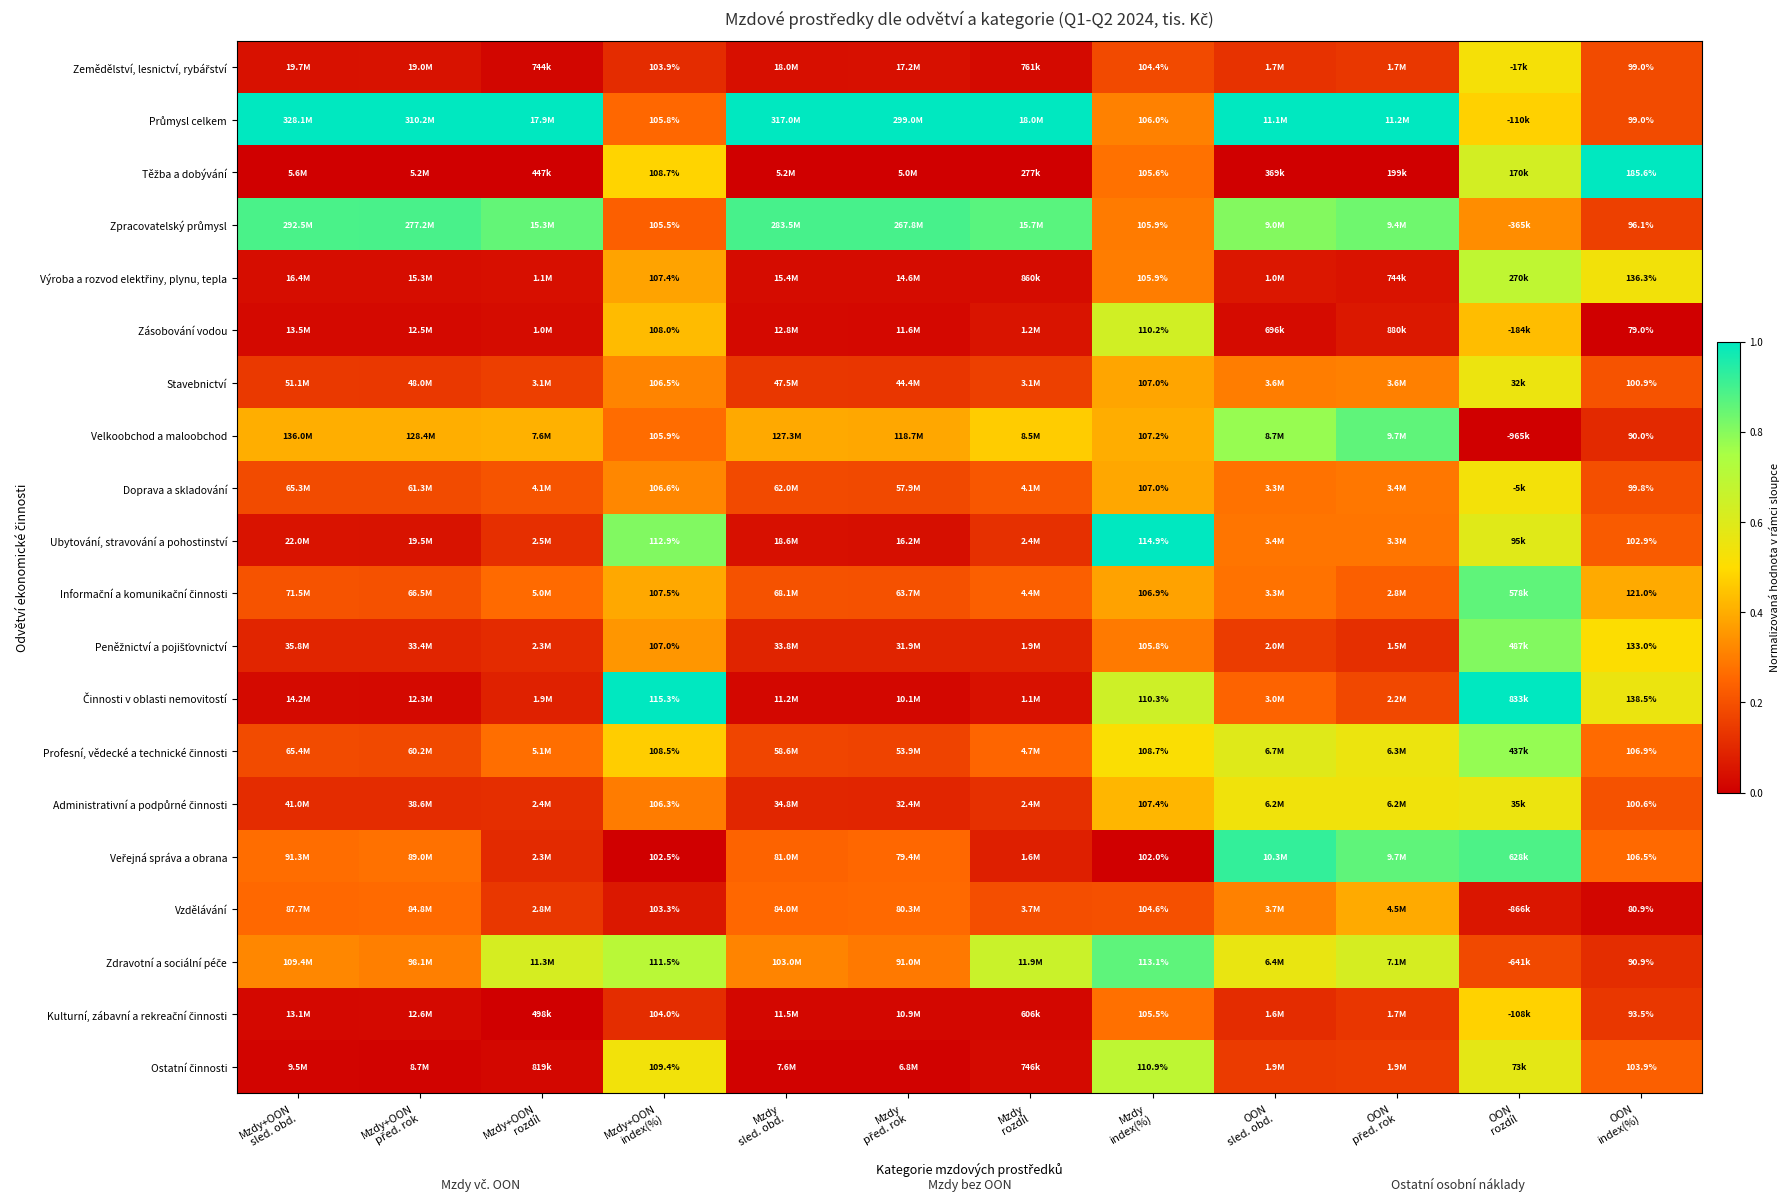

Rank the series by their maximum value, from lowest to highest.

Vzdělávání, Kulturní, zábavní a rekreační činnosti, Zemědělství, lesnictví, rybářství, Doprava a skladování, Stavebnictví, Administrativní a podpůrné činnosti, Zásobování vodou, Výroba a rozvod elektřiny, plynu, tepla, Ostatní činnosti, Profesní, vědecké a technické činnosti, Peněžnictví a pojišťovnictví, Informační a komunikační činnosti, Velkoobchod a maloobchod, Zdravotní a sociální péče, Zpracovatelský průmysl, Veřejná správa a obrana, Průmysl celkem, Těžba a dobývání, Ubytování, stravování a pohostinství, Činnosti v oblasti nemovitostí